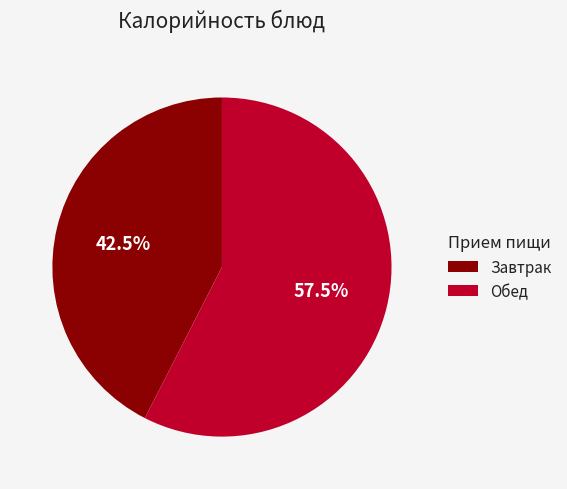

Rank the categories by value from highest to lowest.

Обед, Завтрак